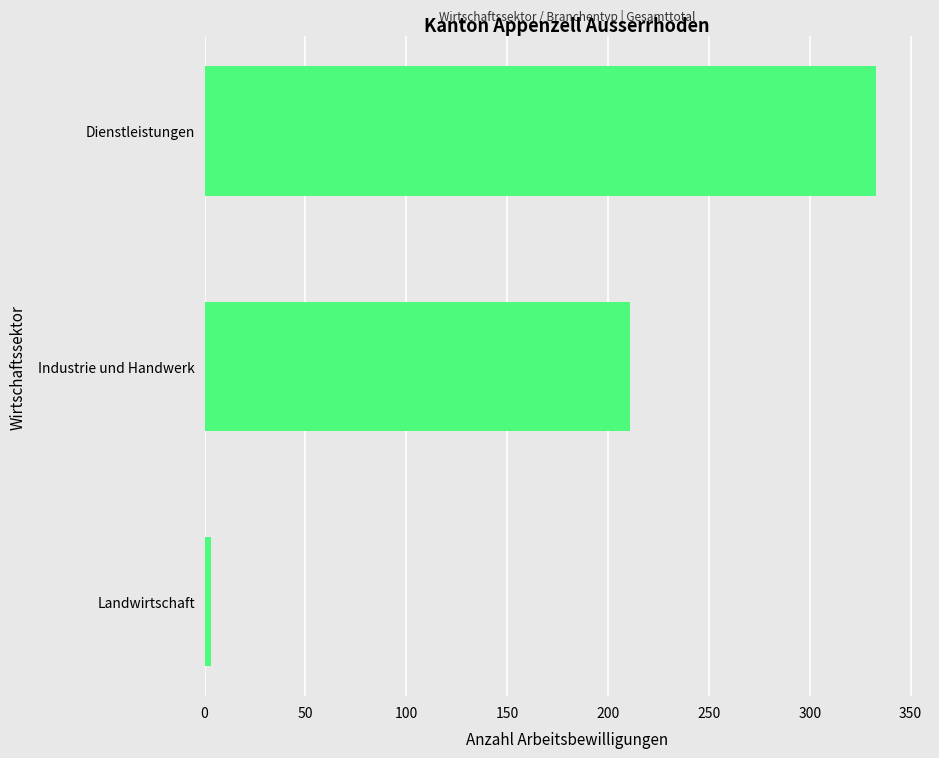

What is the sum of all values?

547